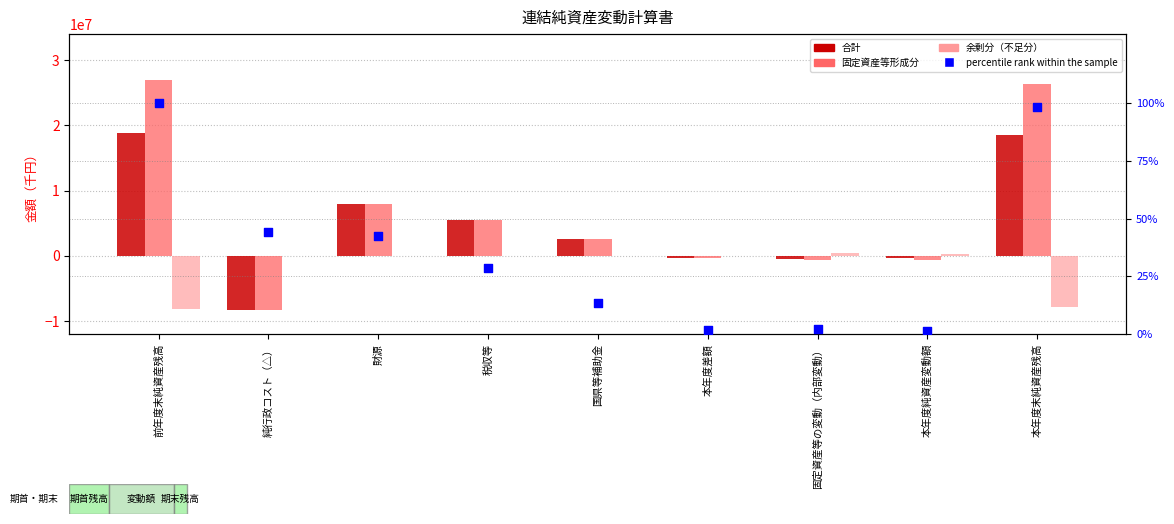

Is the value of 固定資産等形成分 at 本年度差額 greater than the value of percentile rank within the sample at 財源?

No